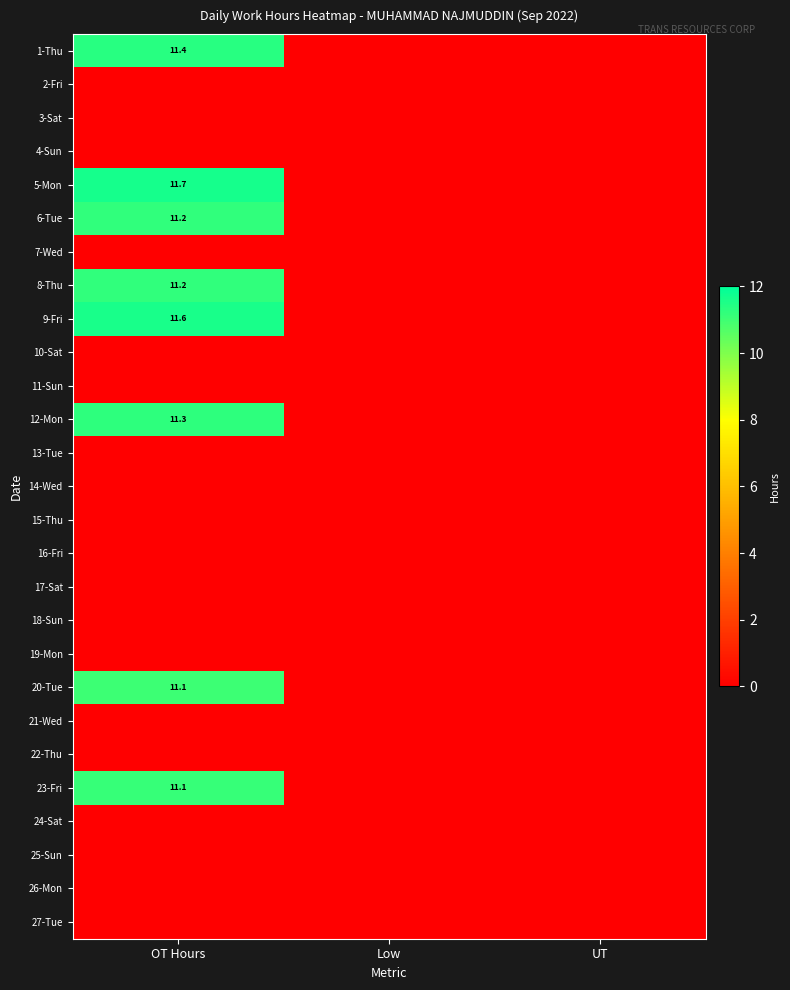

Is it true that 1-Thu equals 11.4 at OT Hours?

True